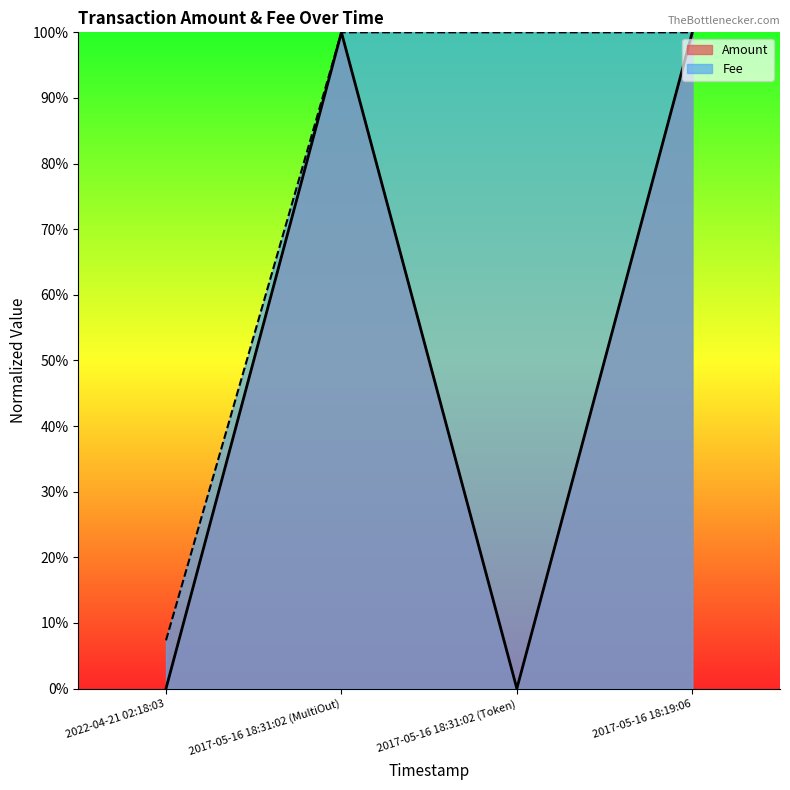

The Amount series shows 0.4 at 2017-05-16 18:19:06. True or false?

False